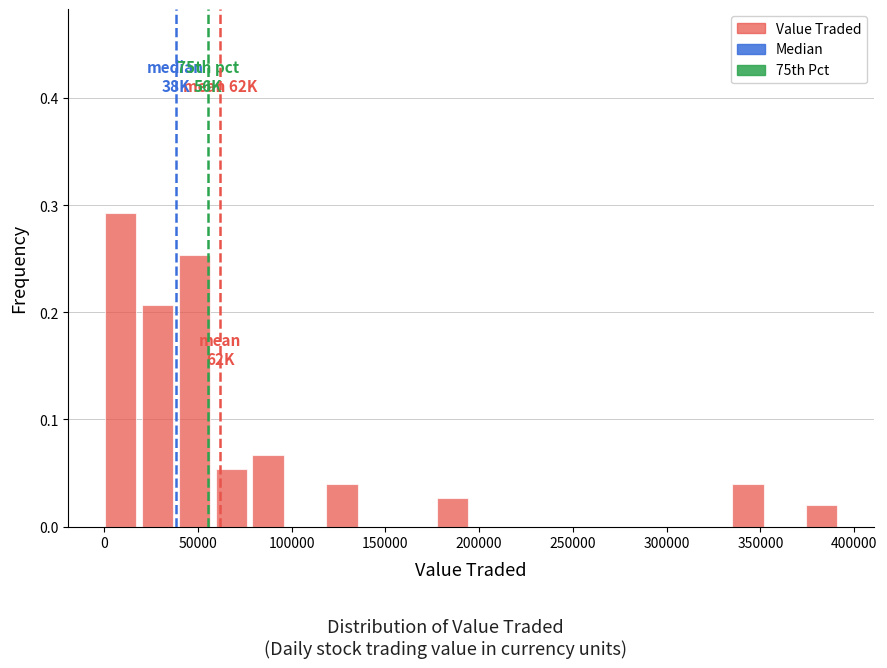

Read against the x-axis, roughly where is the centre of the tallest bar?

10000